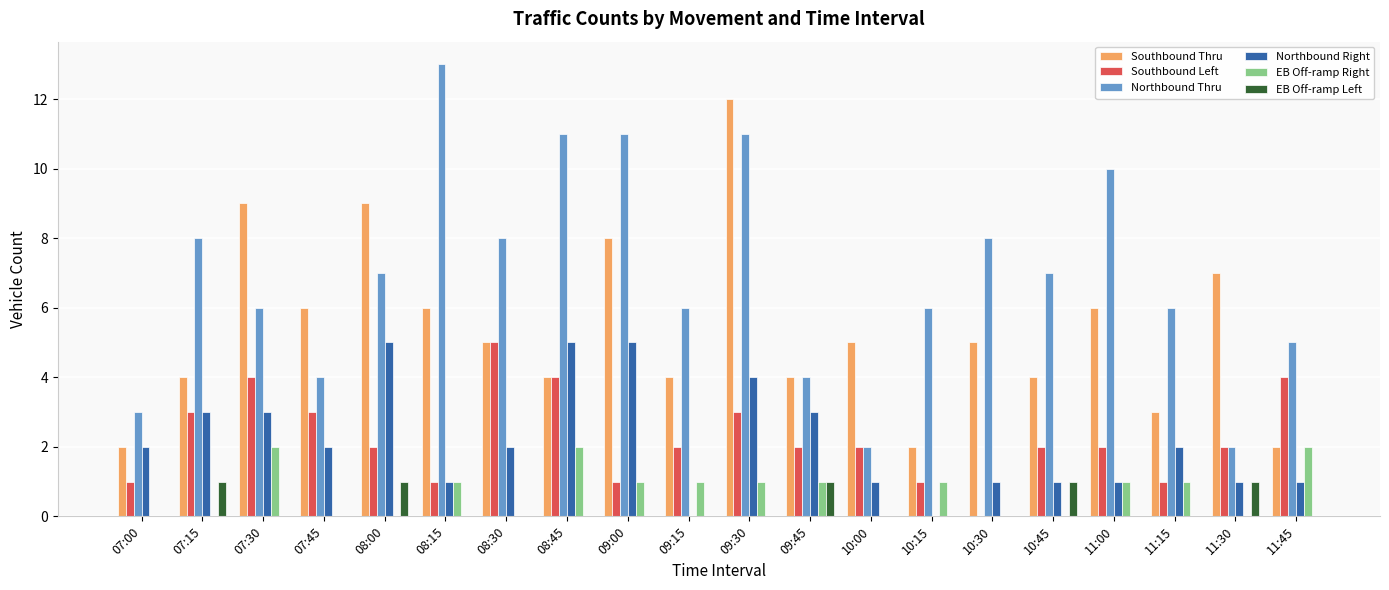

What is the total value across all series at 07:30?

24